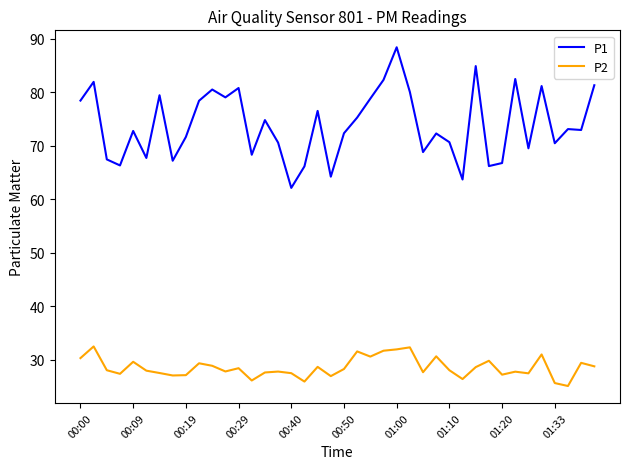

True or false: P1 and P2 intersect in this chart.

False